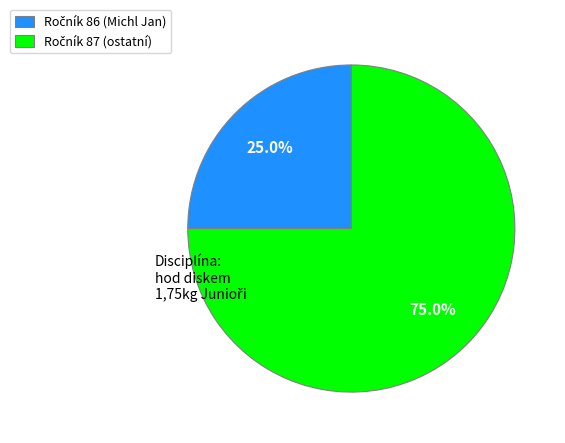

Does any single category account for the majority?

Yes